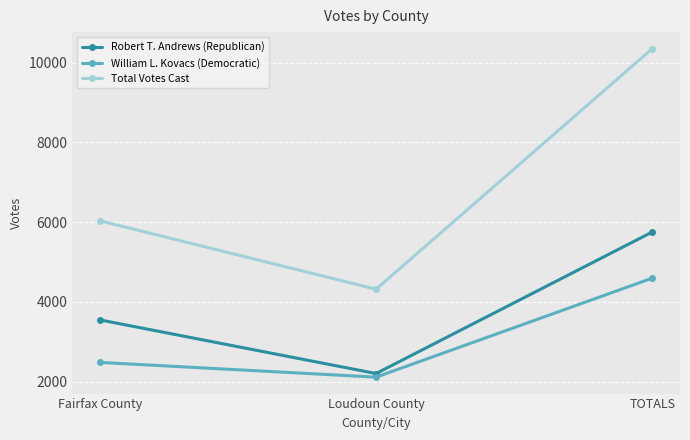

How many lines are shown in the chart?

3